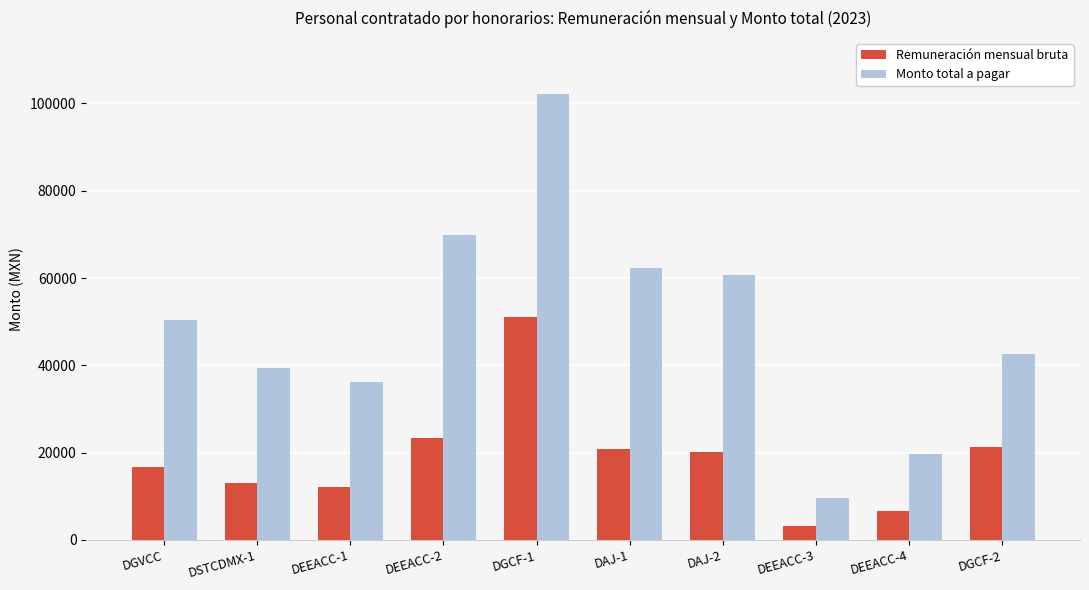

Are the bars grouped side by side (vs. stacked)?

Yes